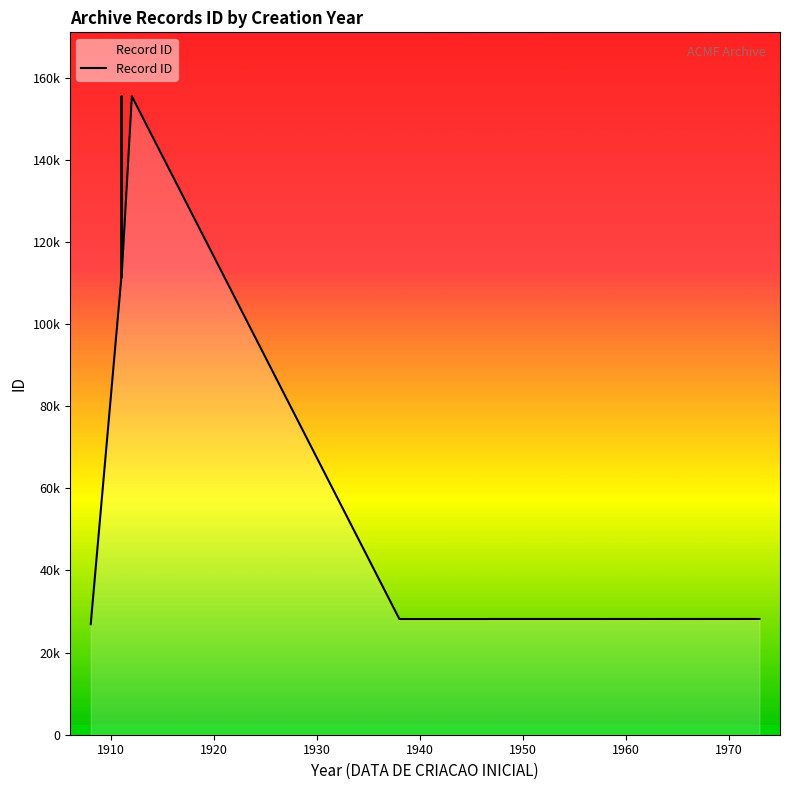

How many values are below 28188?

9